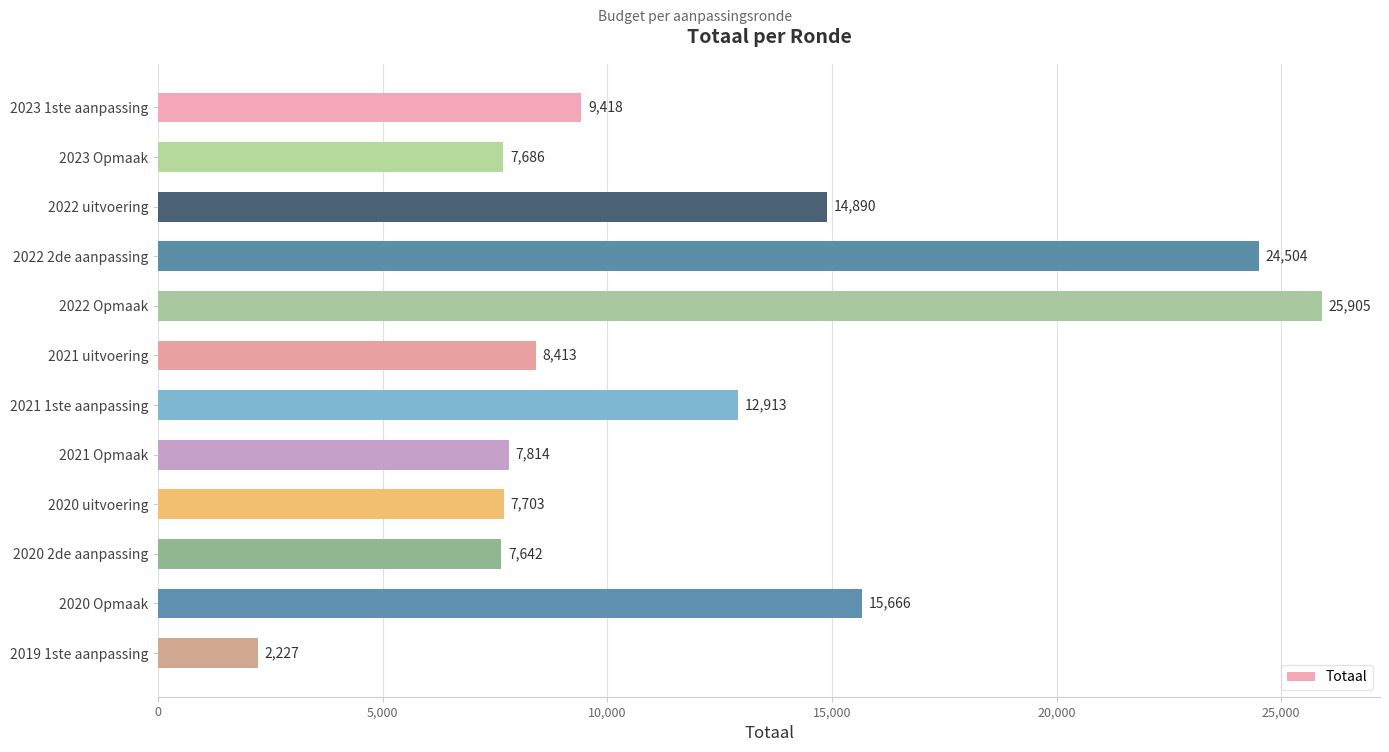

Read the value at 2020 Opmaak.

15666